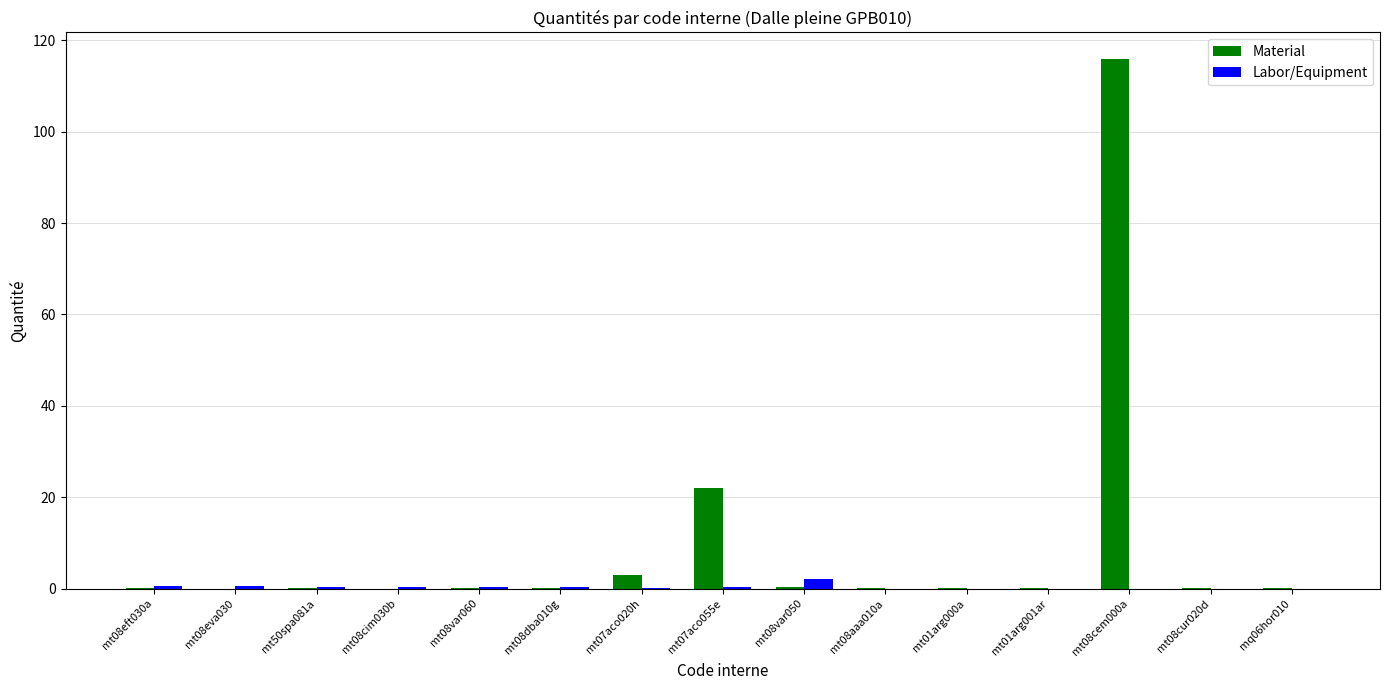

Which series has the largest total across all categories?

Material